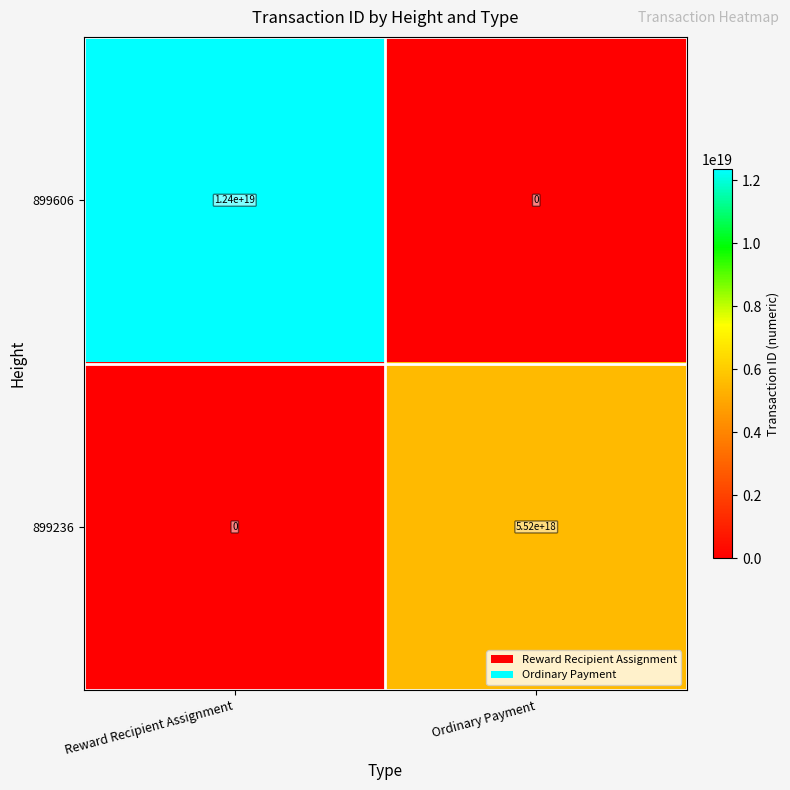

Rank the series by their average value, from highest to lowest.

899606, 899236